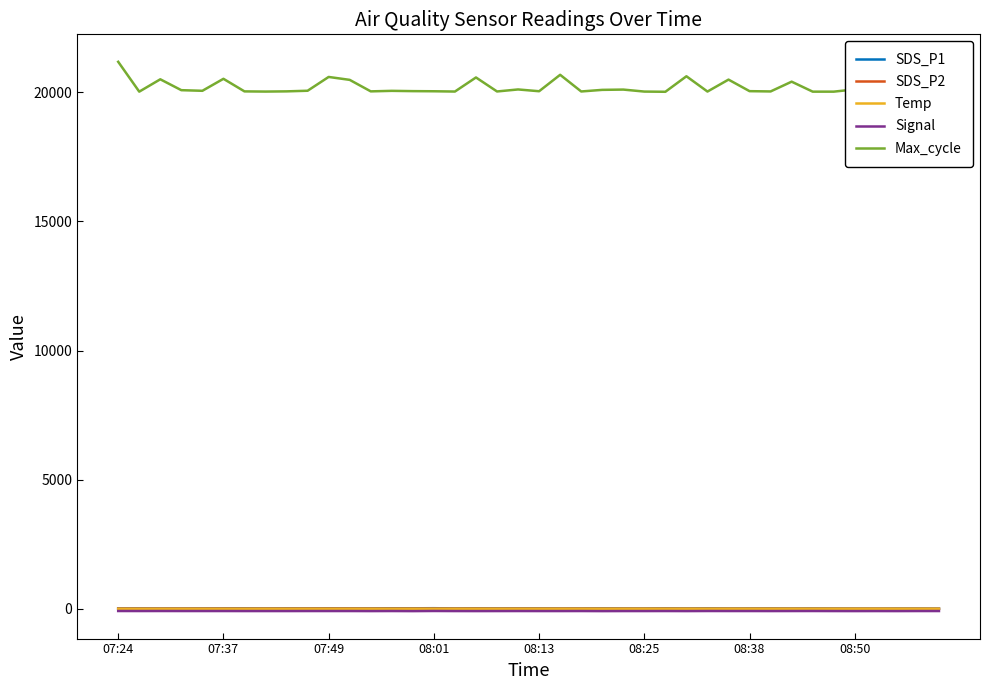

What is the maximum value shown in the chart?

21171.0